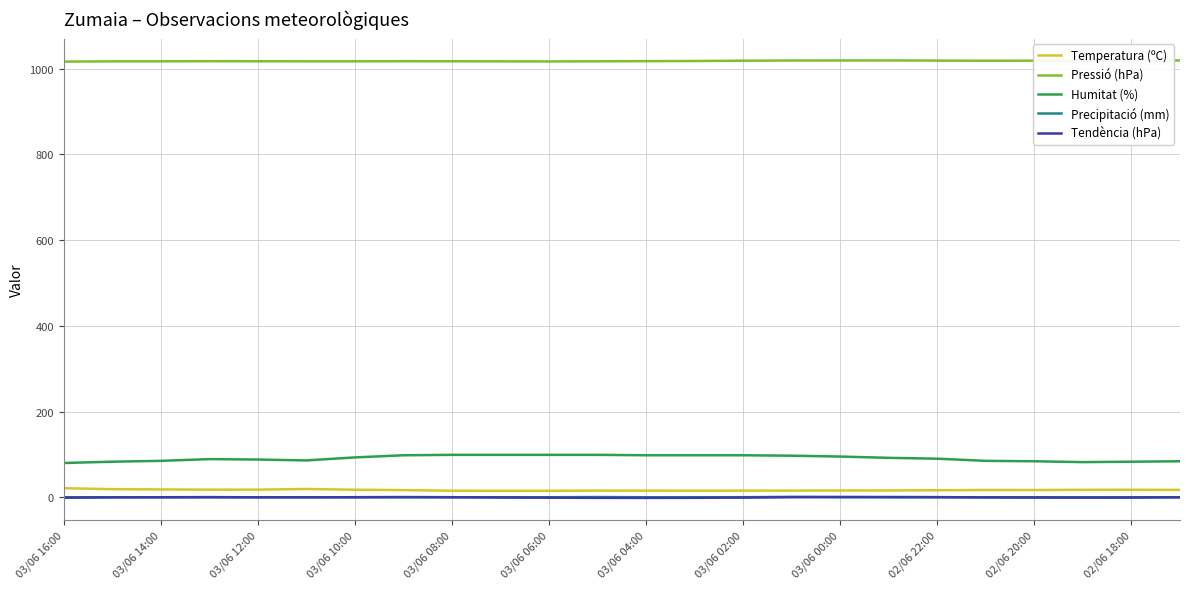

What is the greatest value displayed?

1019.5